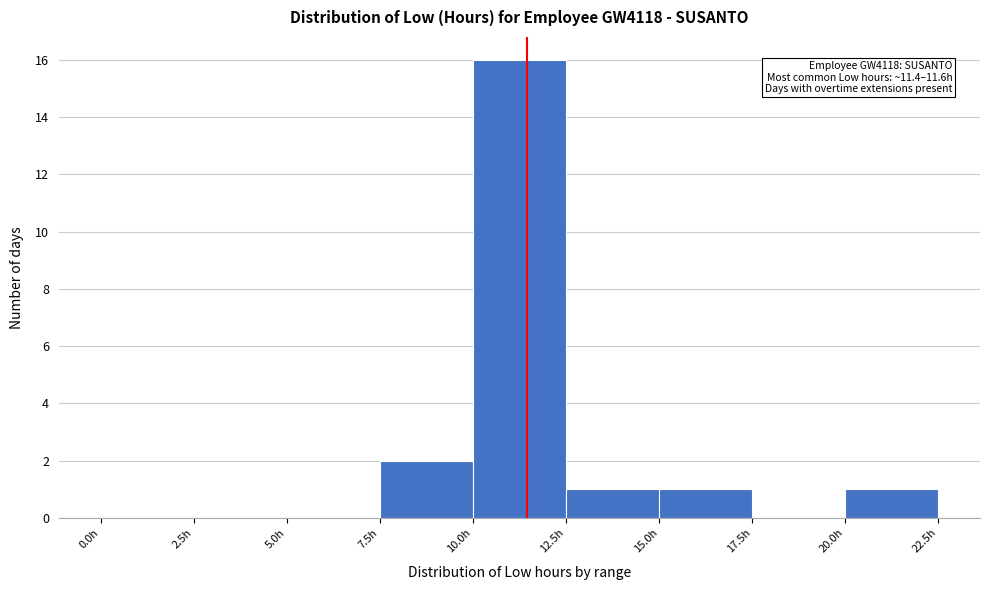

Over which range of the x-axis is the bar tallest?

10.0 to 12.5